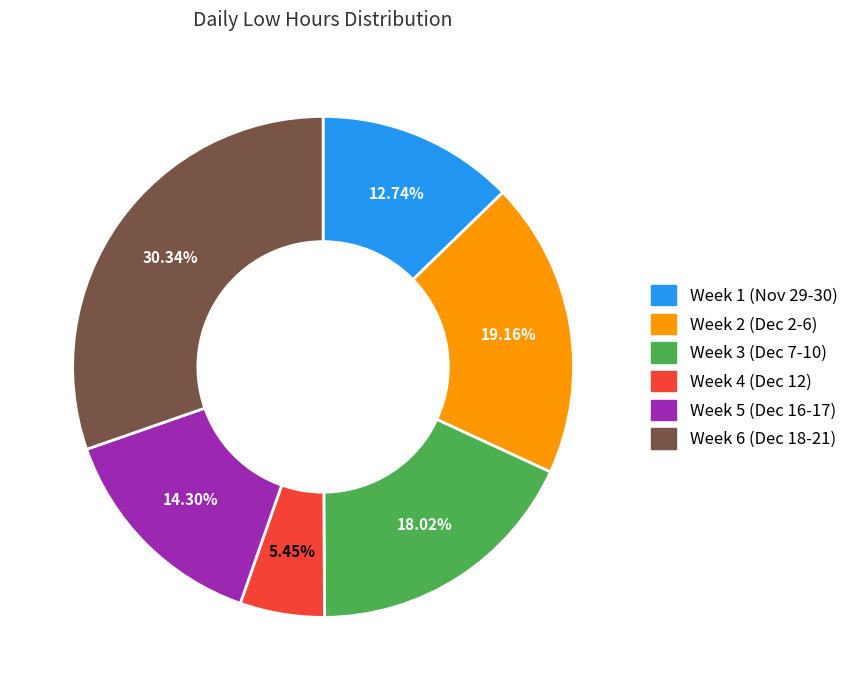

To the nearest percent, what is the average slice percentage?

17%